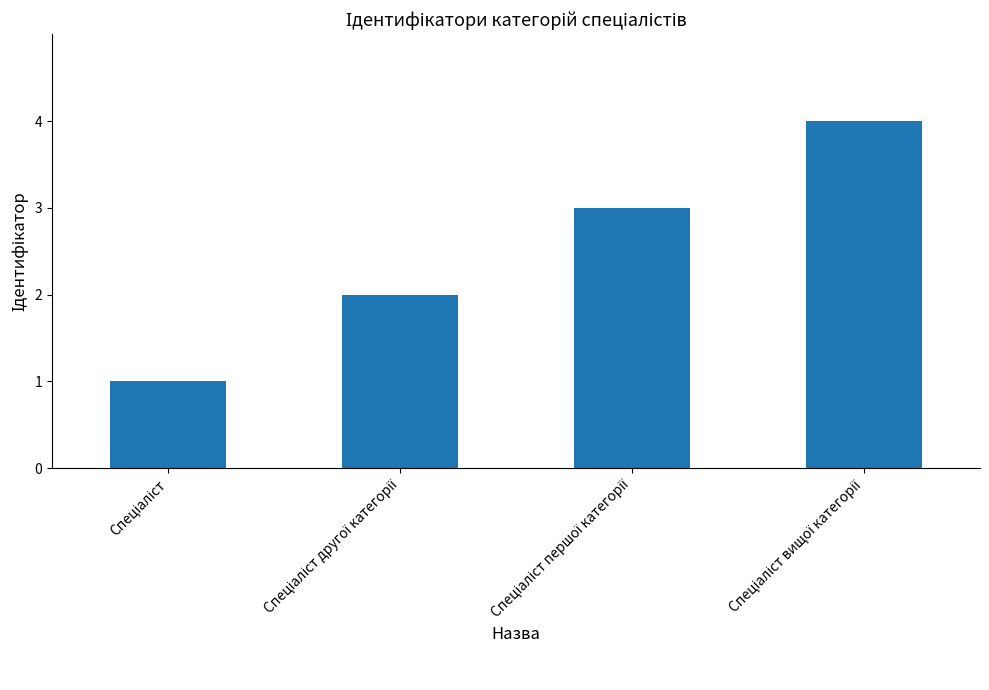

What is the difference between the maximum and minimum values?

3